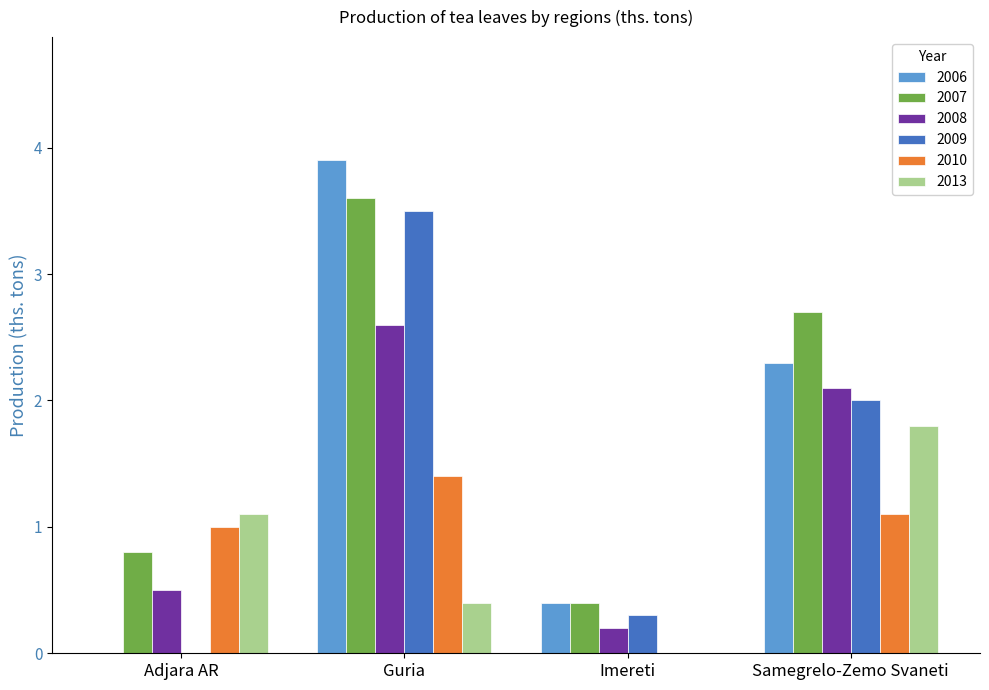

What is the sum of all 2013 values?

3.3